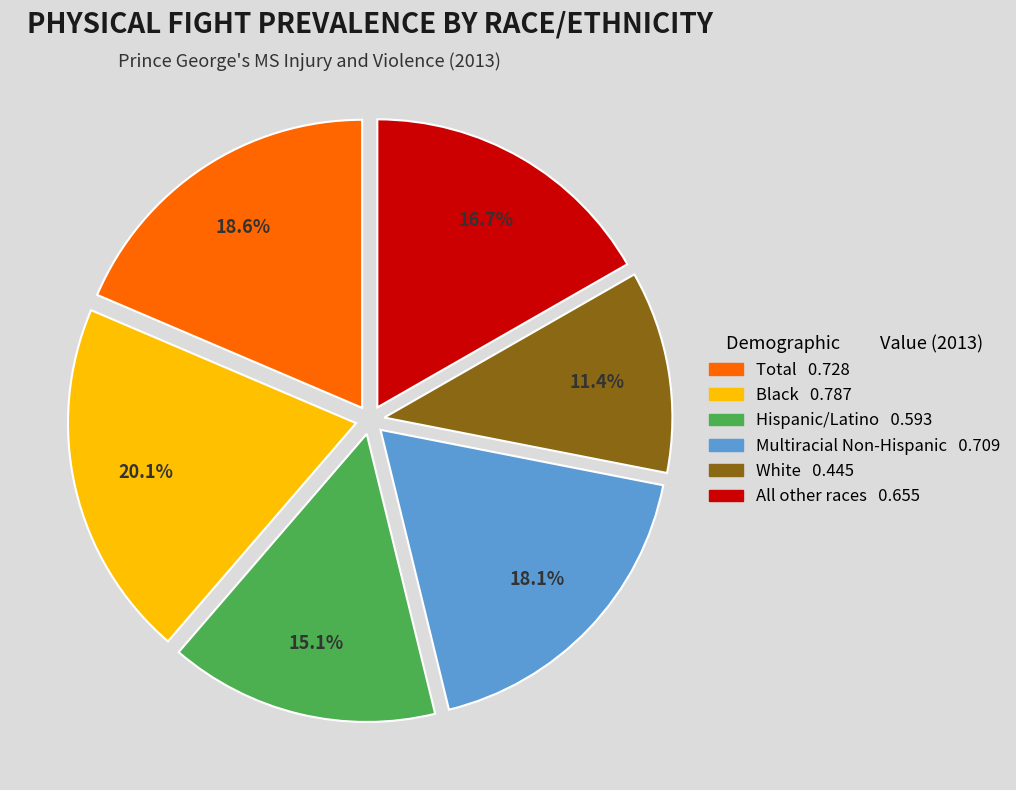

How many slices are in this pie chart?

6